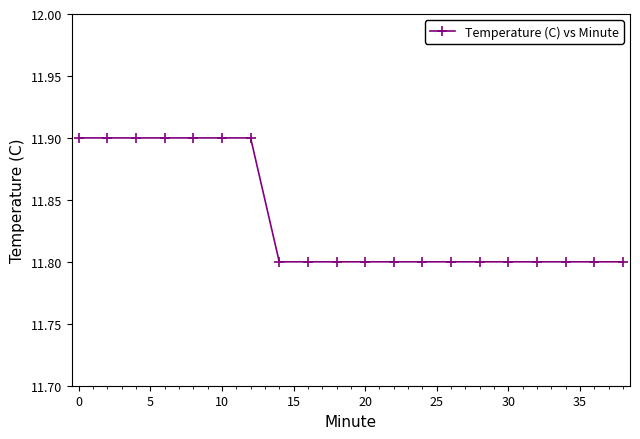

Count the values in the range 11 to 12.

20